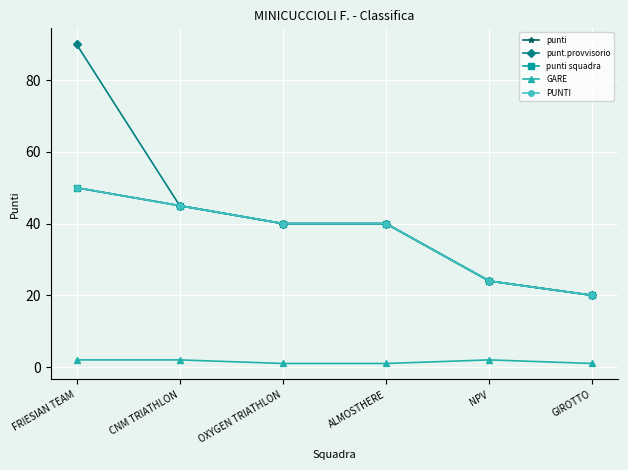

Does the chart display data point markers on the line(s)?

Yes